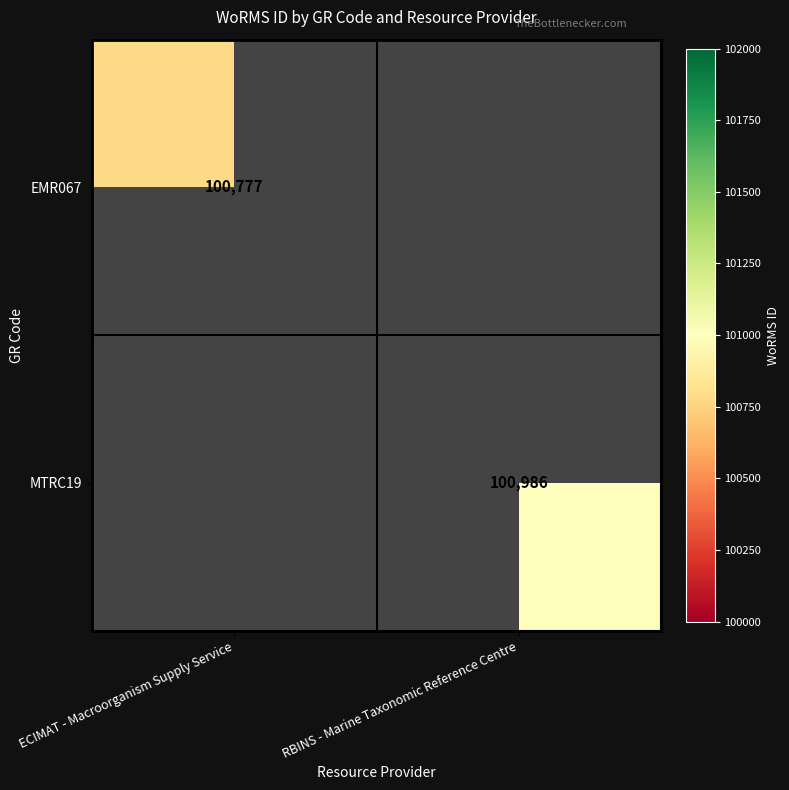

Is the value of EMR067 at ECIMAT - Macroorganism Supply Service greater than the value of MTRC19 at RBINS - Marine Taxonomic Reference Centre?

No